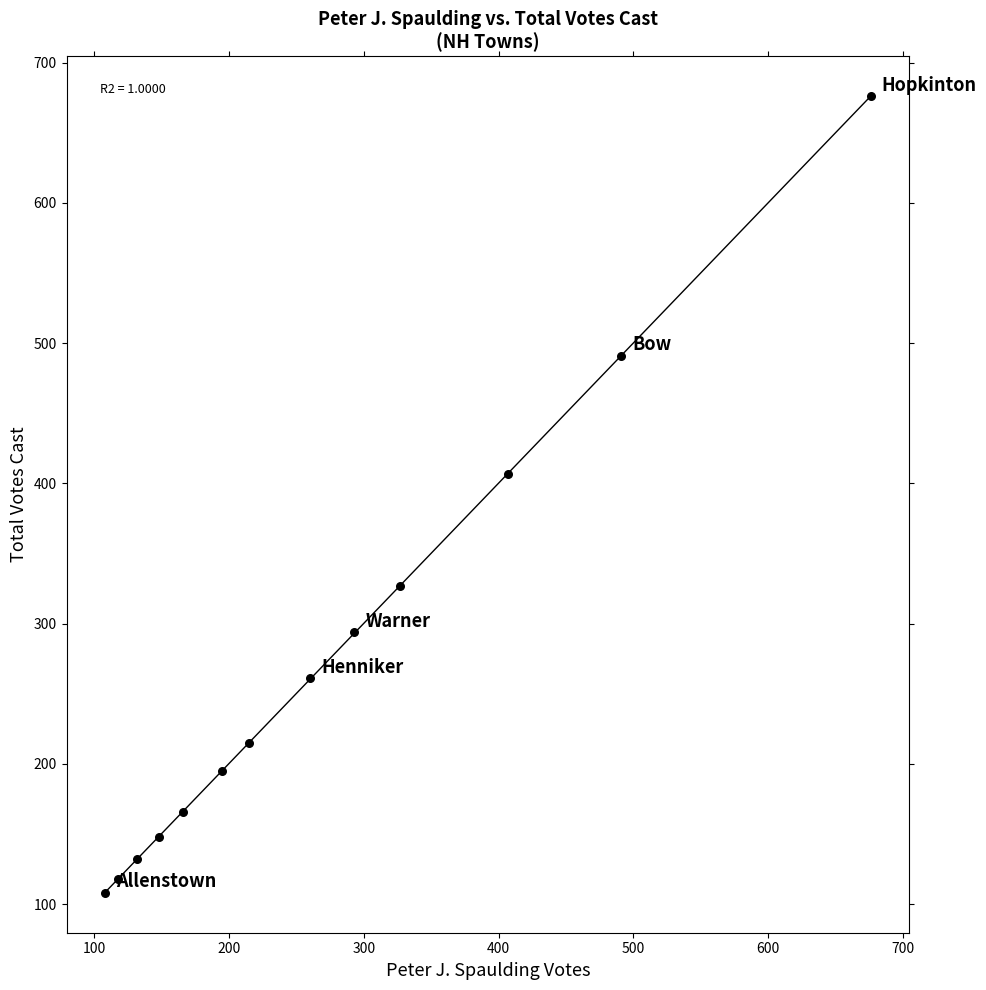

What Y value in the scatter plot is closest to 392?

407